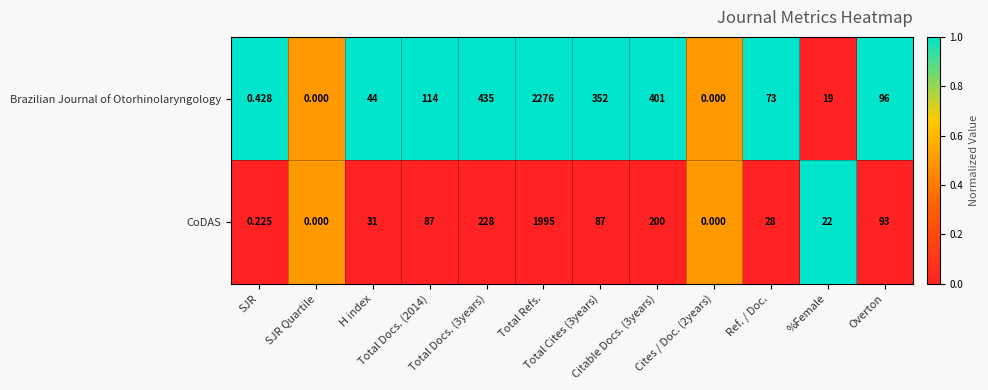

Which series has the largest total across all categories?

Brazilian Journal of Otorhinolaryngology